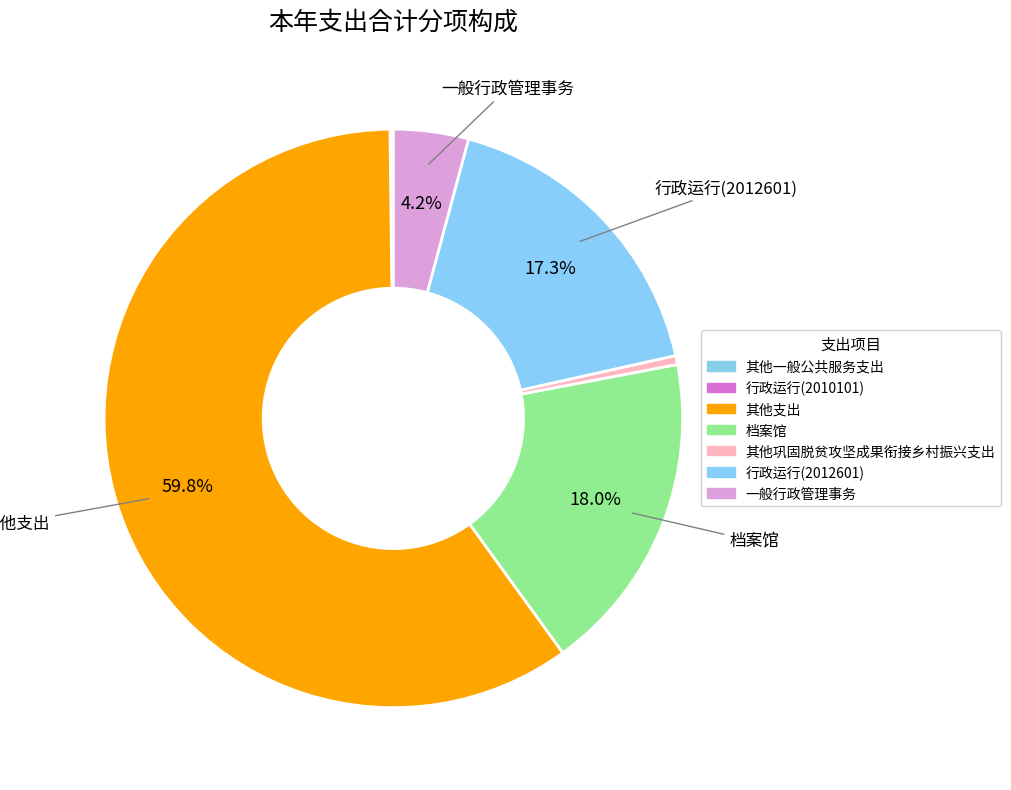

How many slices are in this pie chart?

7